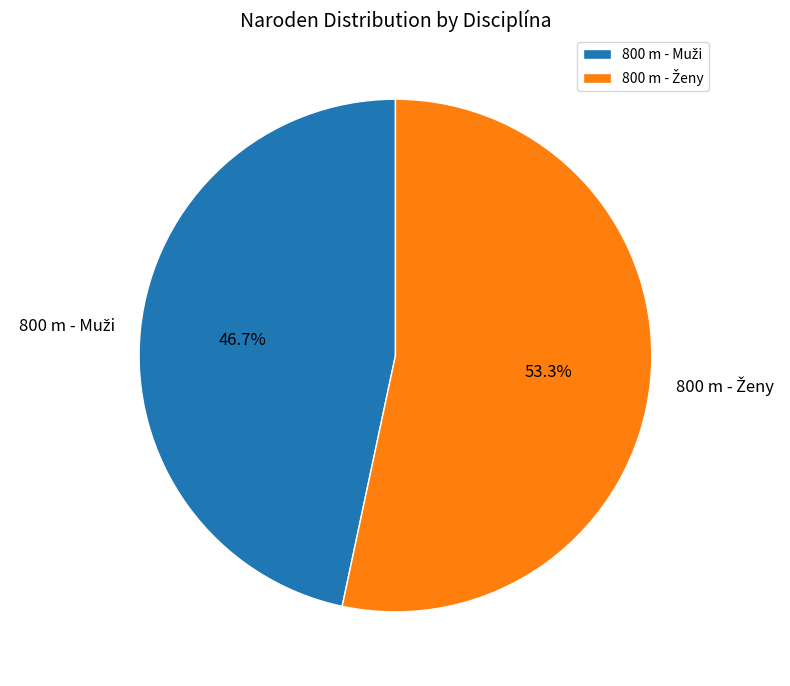

Is there any slice that represents more than half of the pie?

Yes